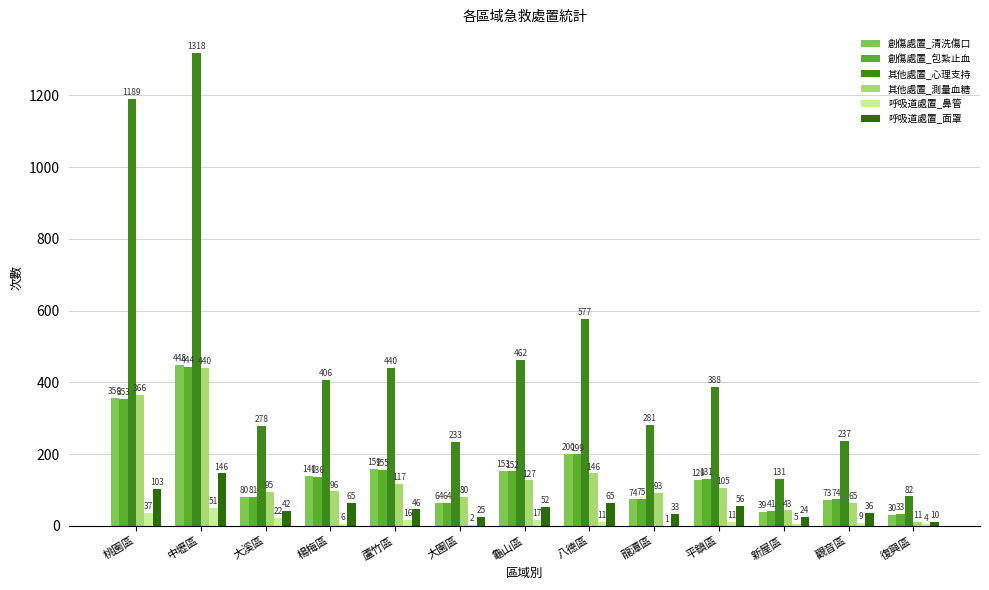

What is the sum of the 其他處置_測量血糖 values at 大溪區 and 新屋區?

138